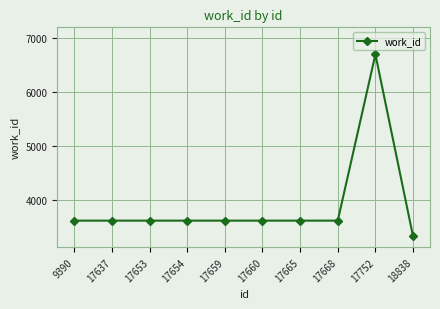

What value does the data have at 17653, to the nearest 50?

3600